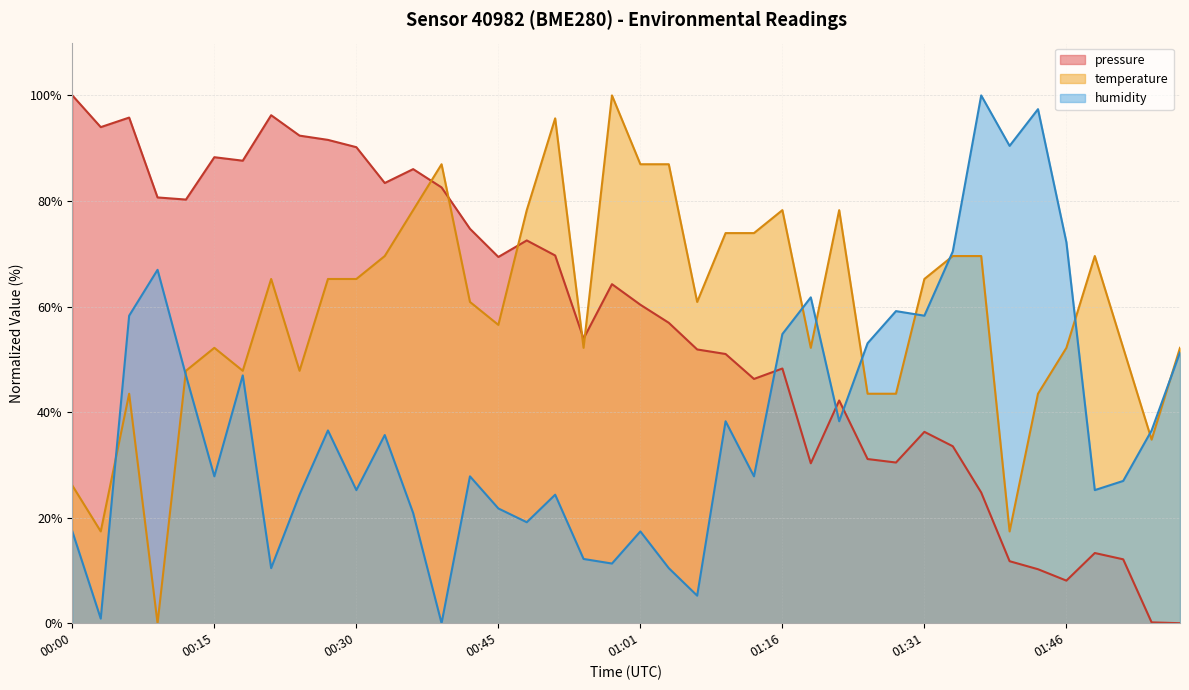

What is the label of the 36th point from the right?

00:12